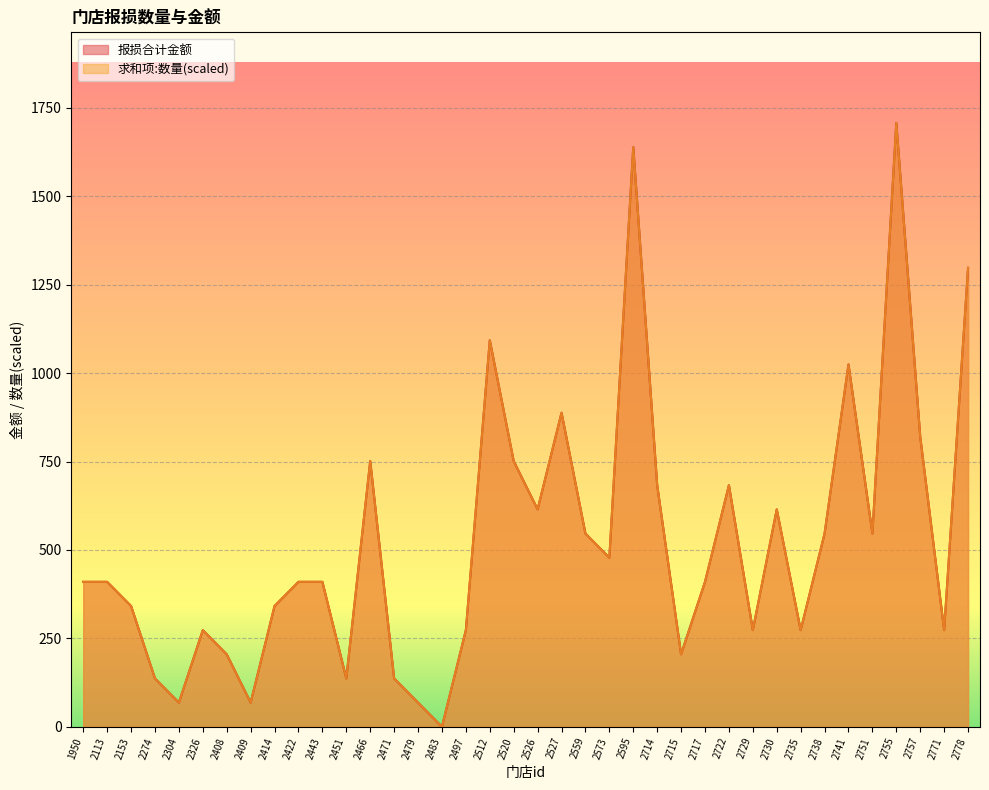

What is the value of the 报损合计金额 point at the 3rd from the left?

341.5